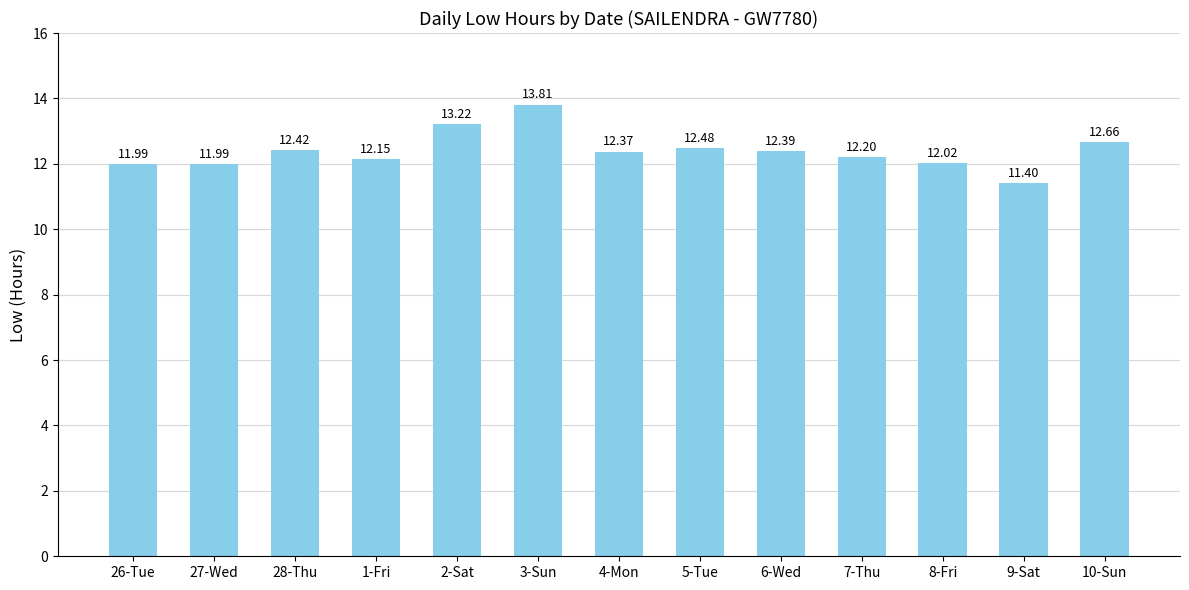

How many bars are there in total?

13